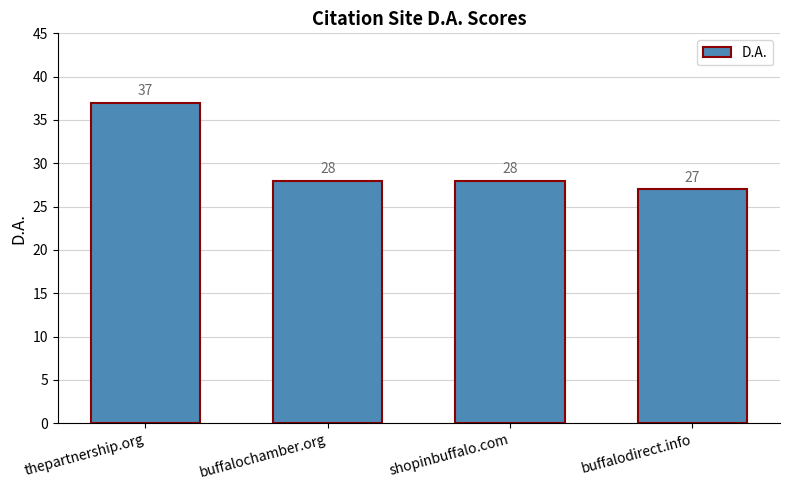

What is the difference between the maximum and second lowest values?

9